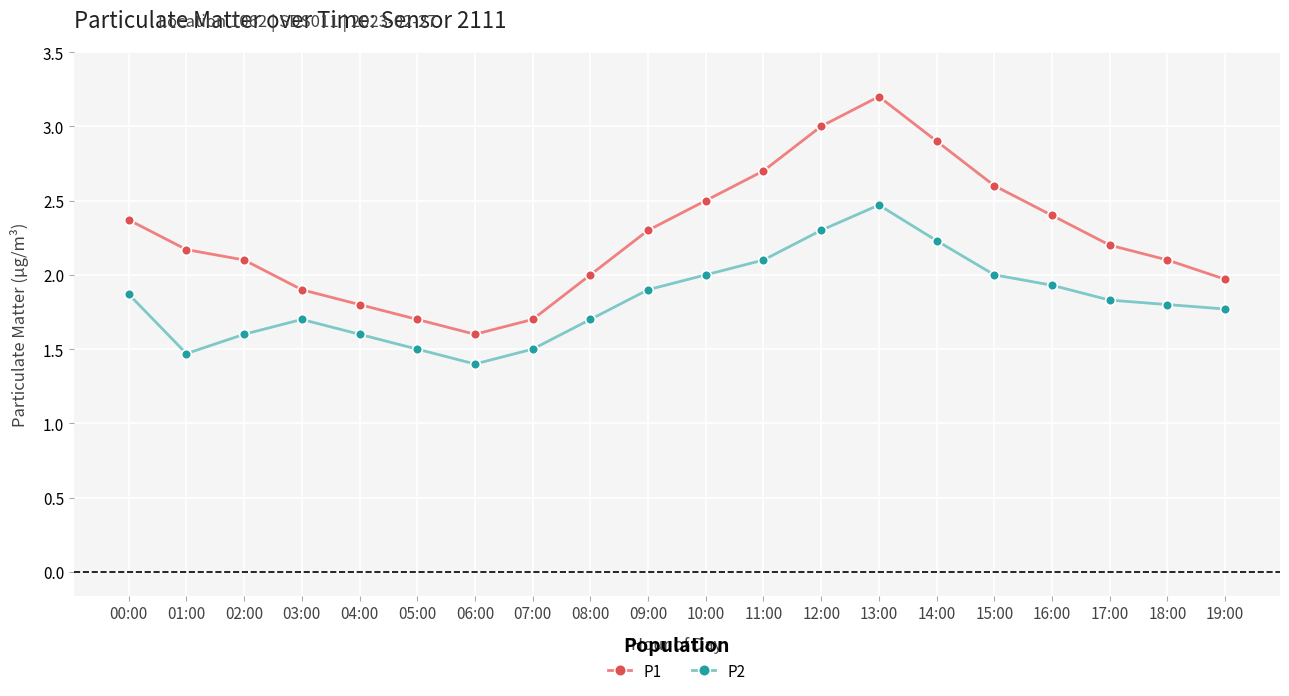

What is the value of the P1 point at the 16th from the left?

2.6